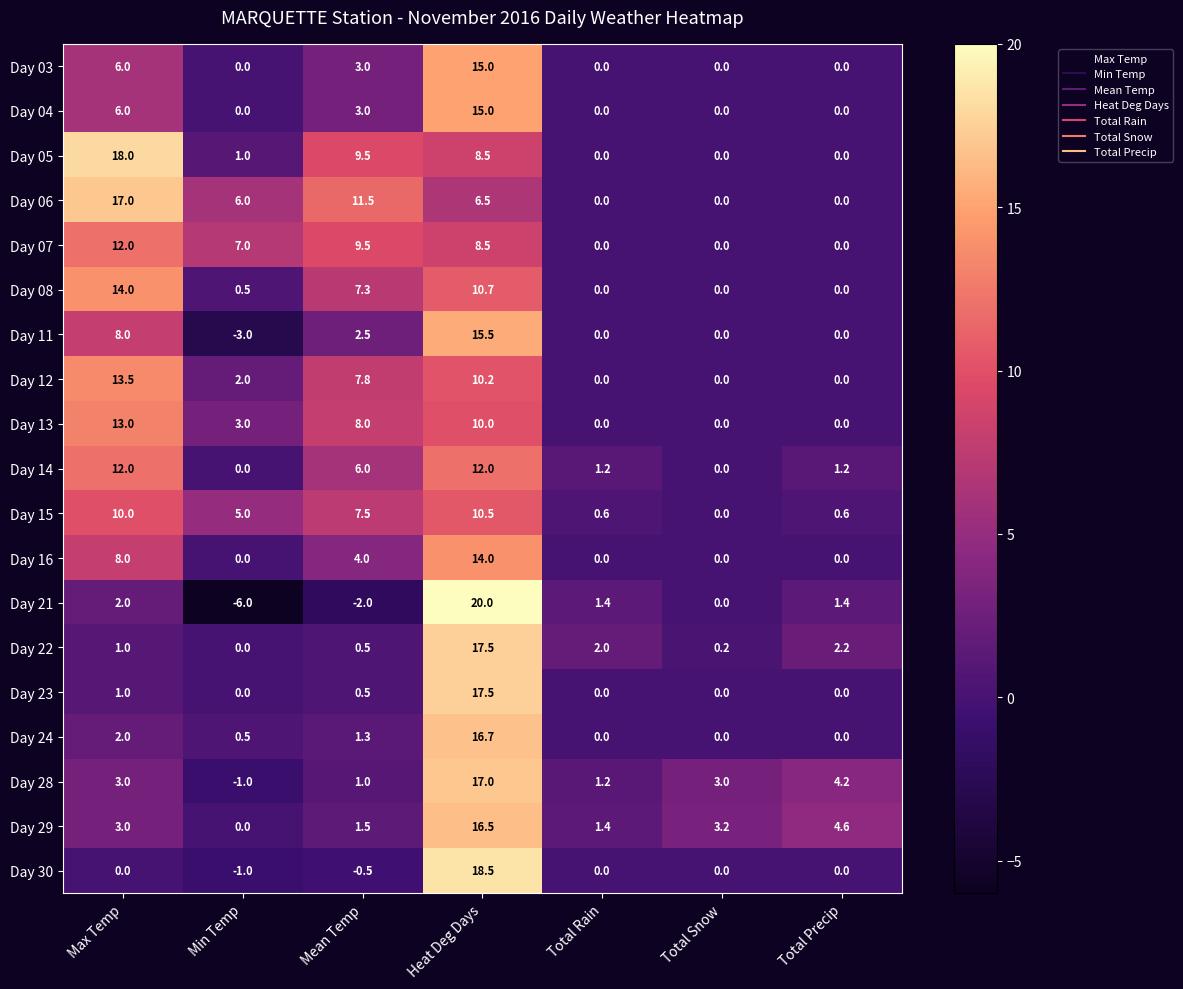

Which series has the largest total across all categories?

Day 06